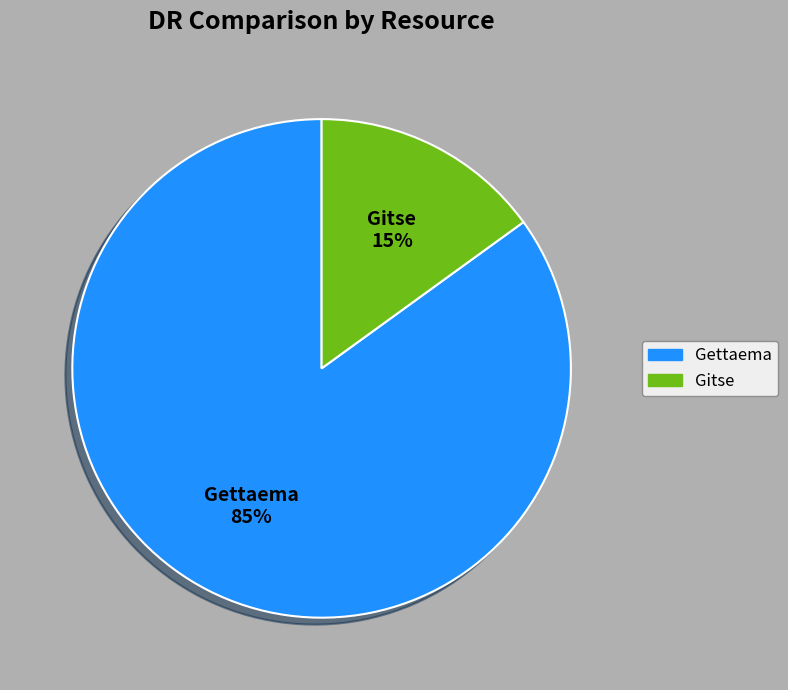

How many segments does this pie chart have?

2